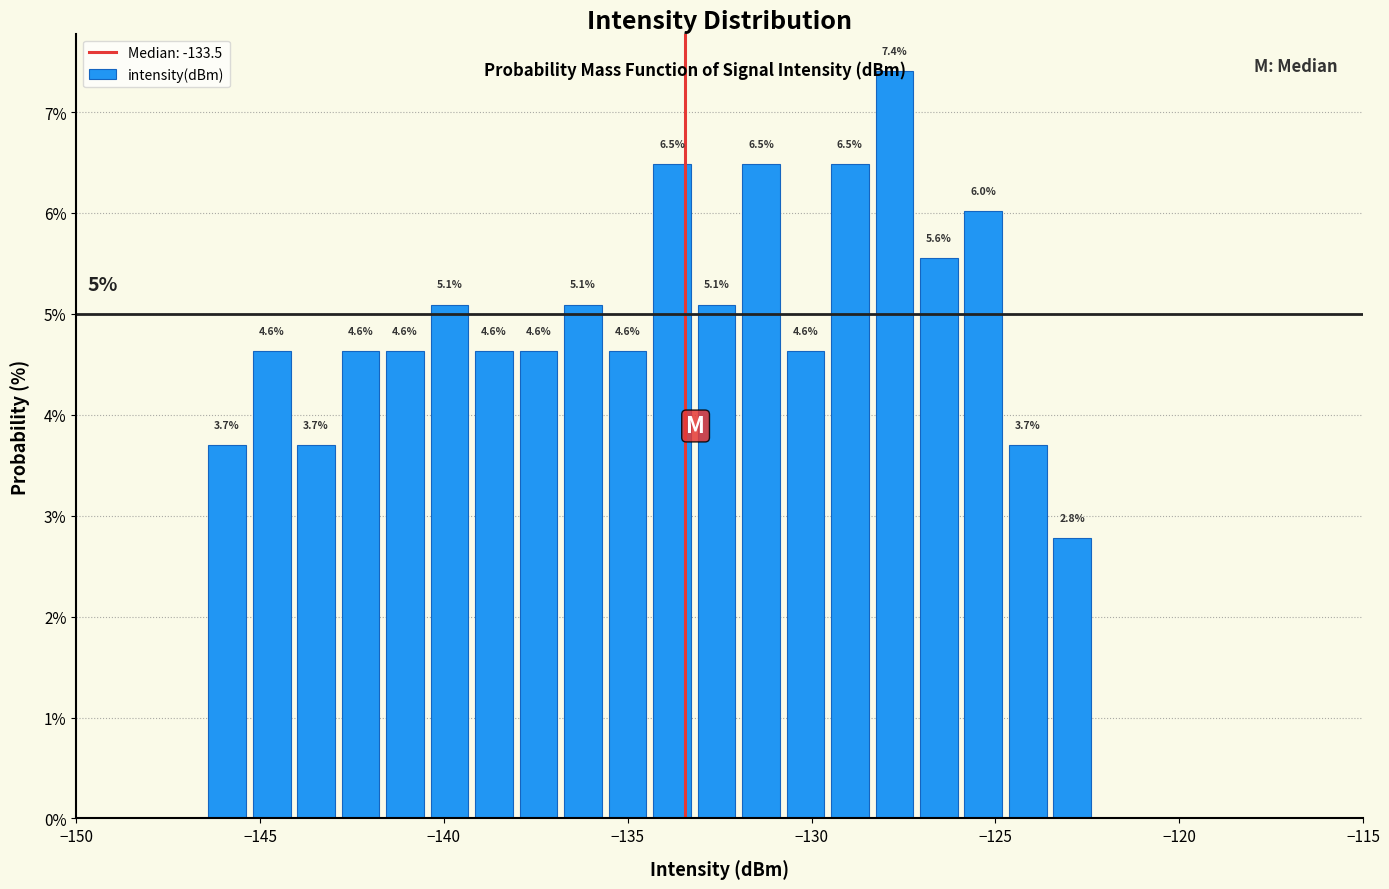

Around what value on the x-axis is the tallest bar? Give the approximate position of its centre, as read against the axis.

-127.5